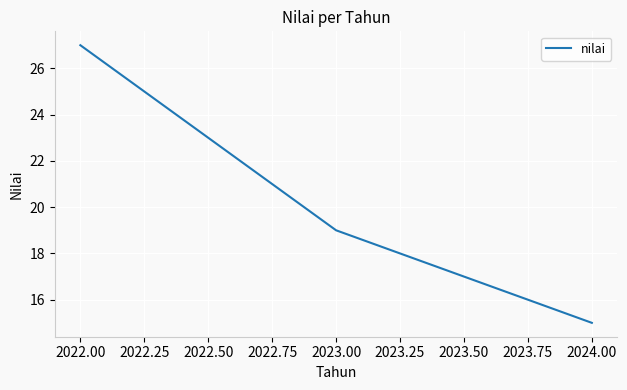

Rank the categories by value from highest to lowest.

2022.00, 2023.00, 2024.00